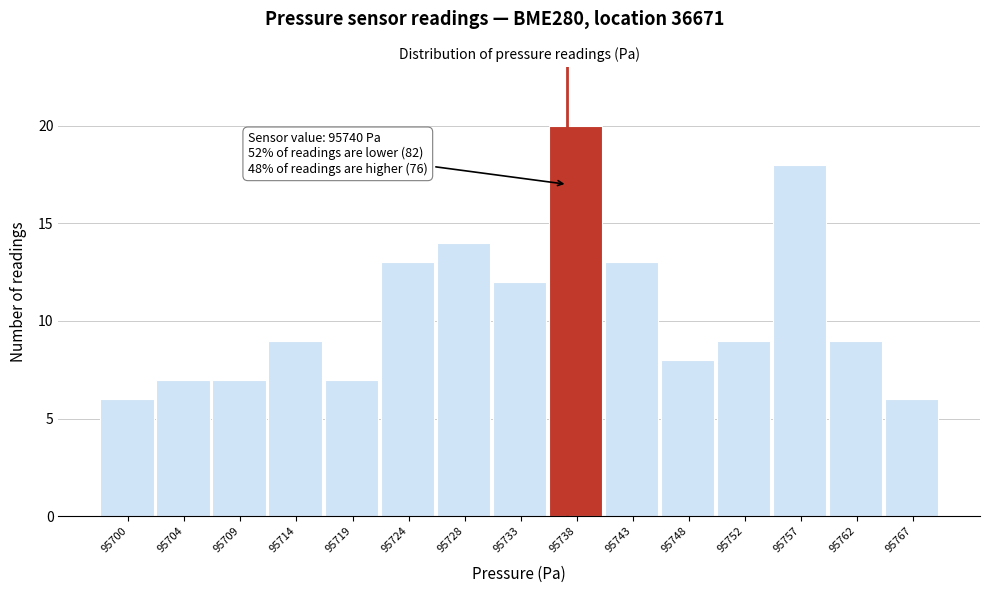

Reading left to right, extract all data points from this chart.

95700=6	95704=7	95709=7	95714=9	95719=7	95724=13	95728=14	95733=12	95738=20	95743=13	95748=8	95752=9	95757=18	95762=9	95767=6